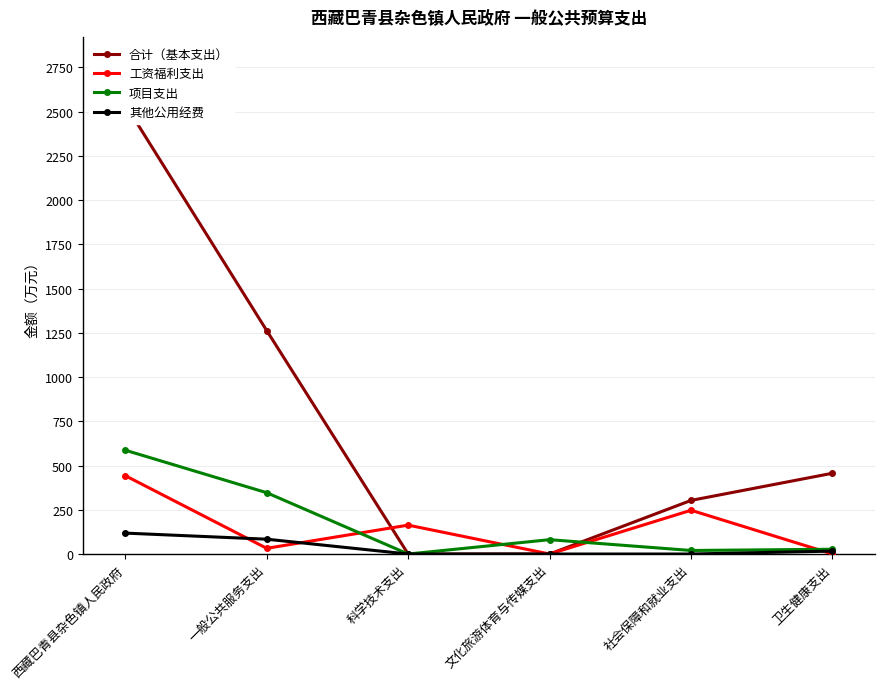

What are all the series names shown in the legend?

合计（基本支出）, 工资福利支出, 项目支出, 其他公用经费